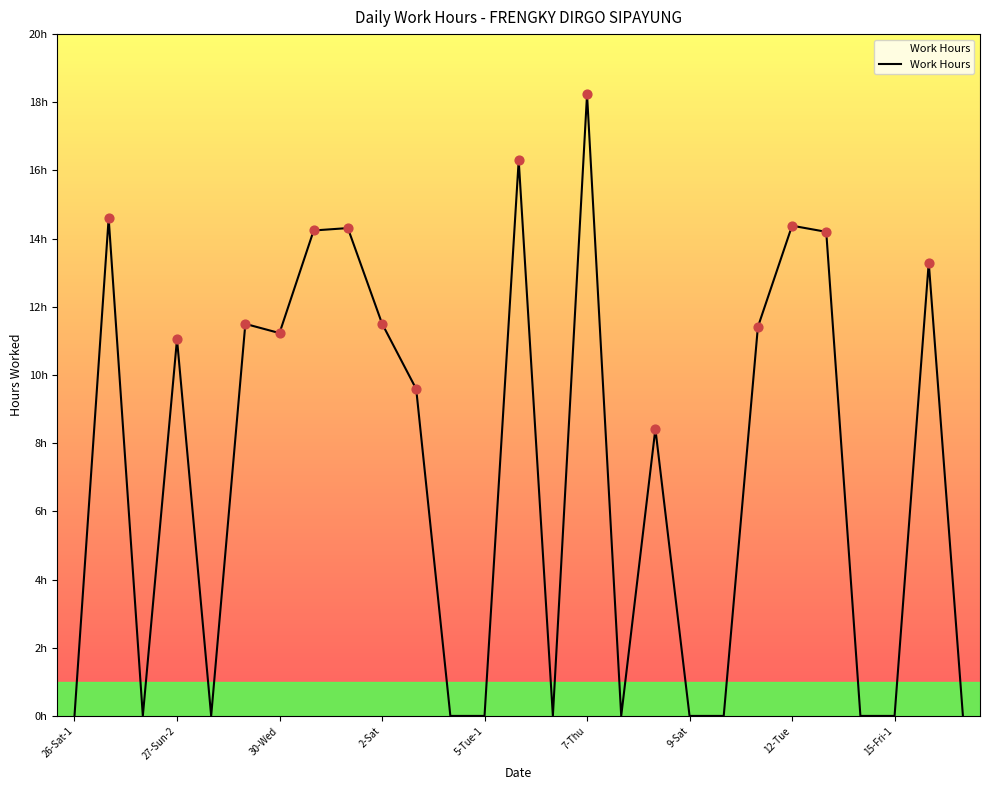

Does the chart have visible grid lines?

No